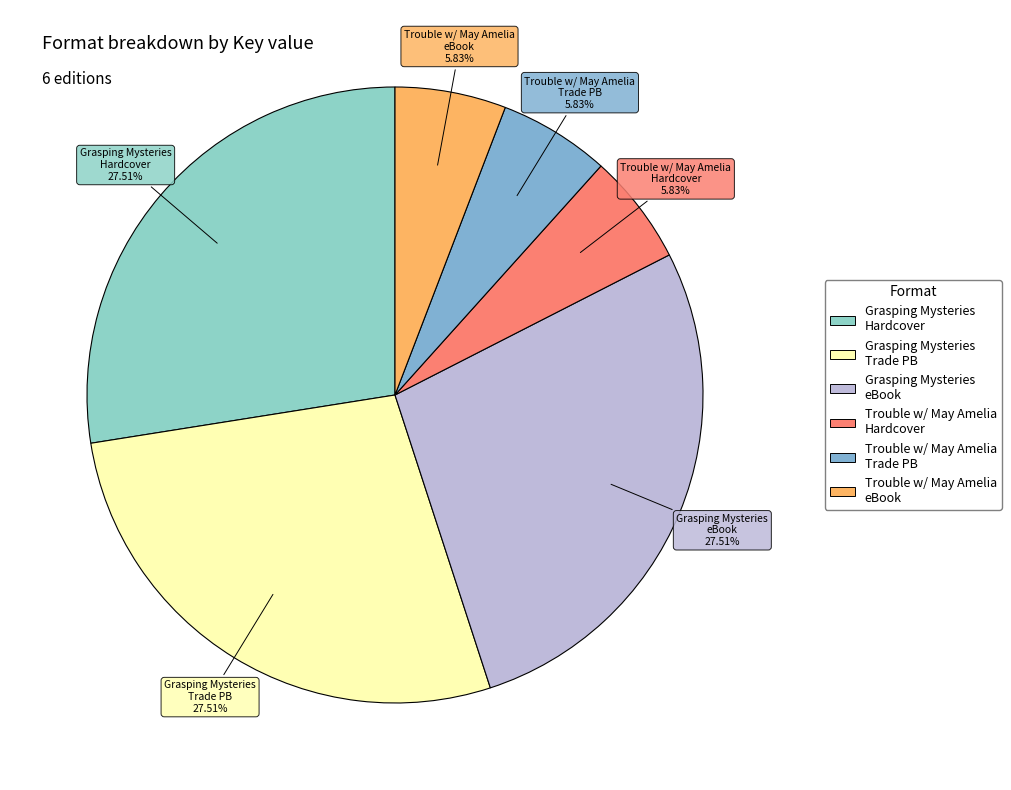

To the nearest percent, what is the average slice percentage?

17%